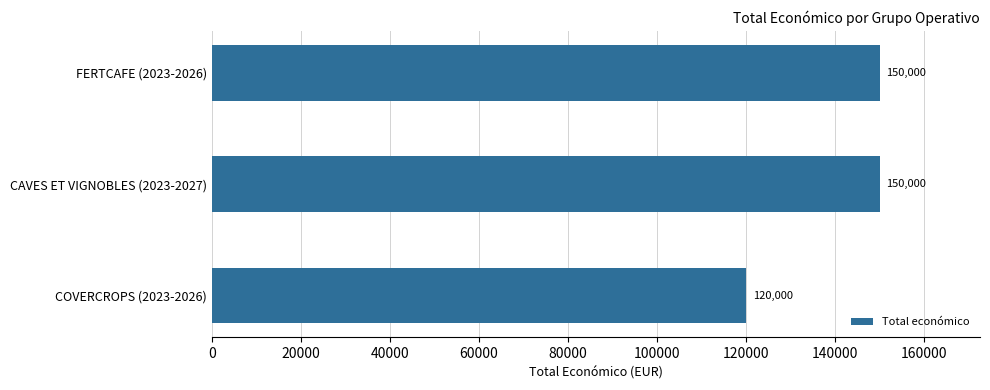

Are the bars grouped side by side (vs. stacked)?

No